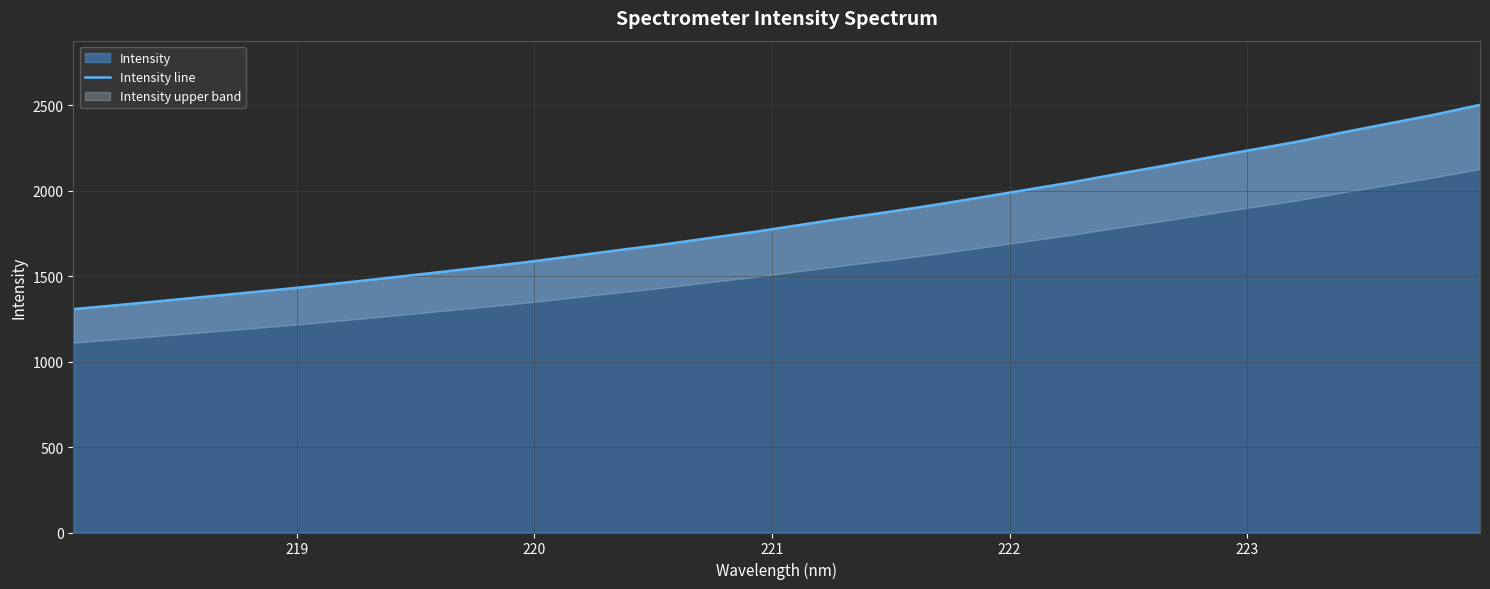

Reading left to right, extract all data points from this chart.

1307.0	1331.1	1356.1	1381.9	1407.5	1433.9	1462.5	1491.8	1521.6	1551.7	1582.6	1617.2	1651.8	1685.1	1722.6	1758.8	1799.2	1839.4	1877.3	1917.7	1961.2	2005.3	2049.2	2097.7	2144.4	2193.3	2240.7	2288.1	2342.1	2393.6	2445.0	2502.2